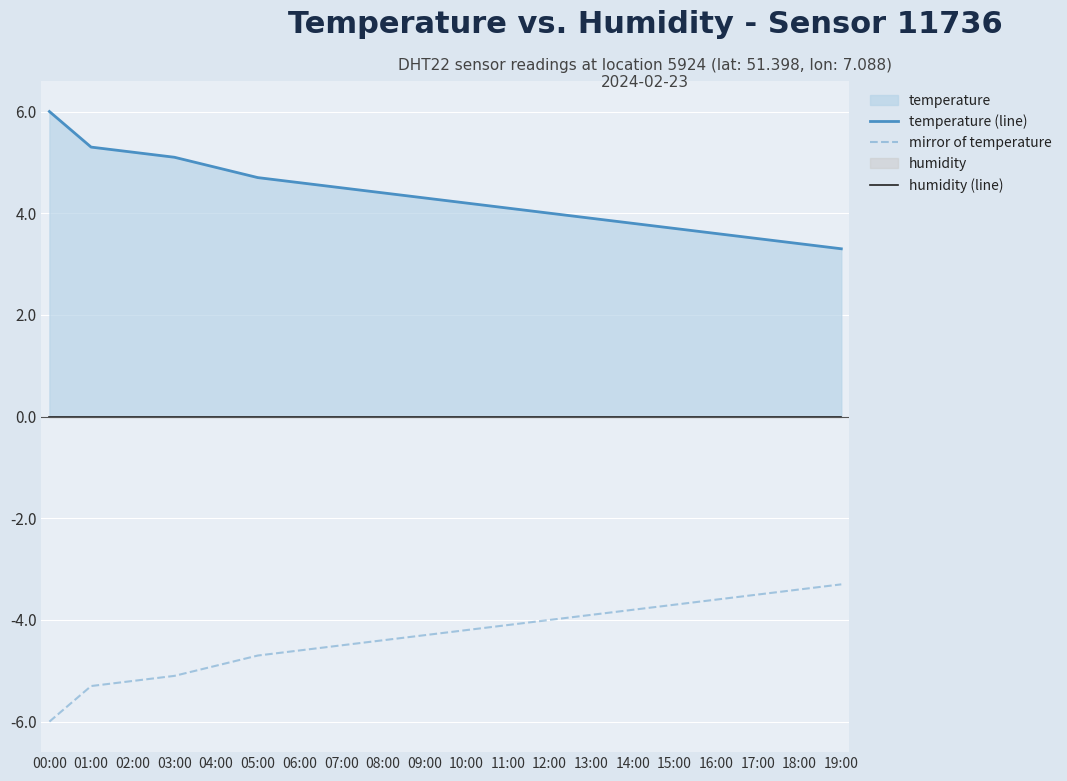

Which series has the largest total across all categories?

temperature (line)